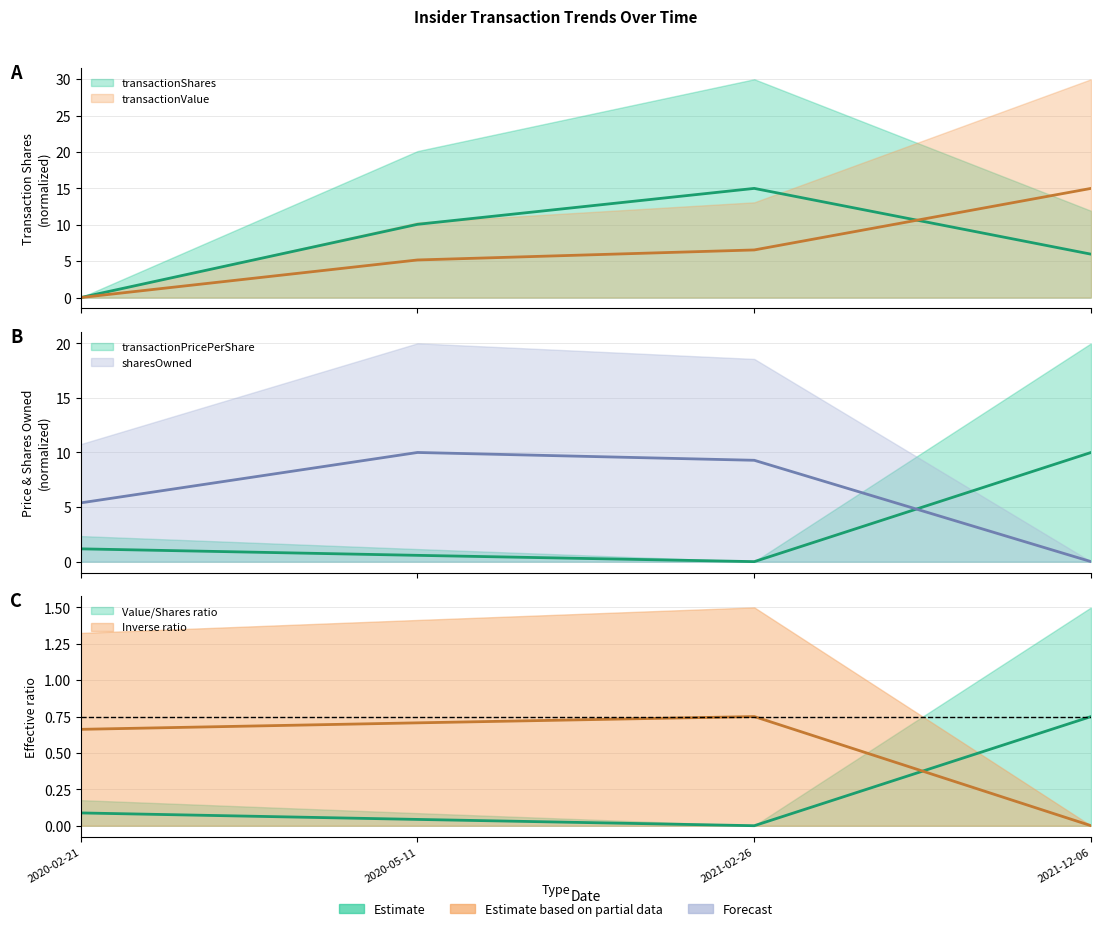

Rank the series at 2021-12-06 from lowest to highest value.

sharesOwnedFollowingTransaction, transactionShares, transactionPricePerShare, transactionValue